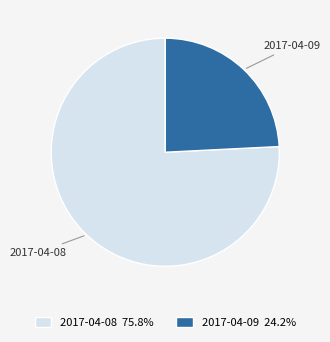

Combined, do 2017-04-08 and 2017-04-09 account for over 50%?

Yes